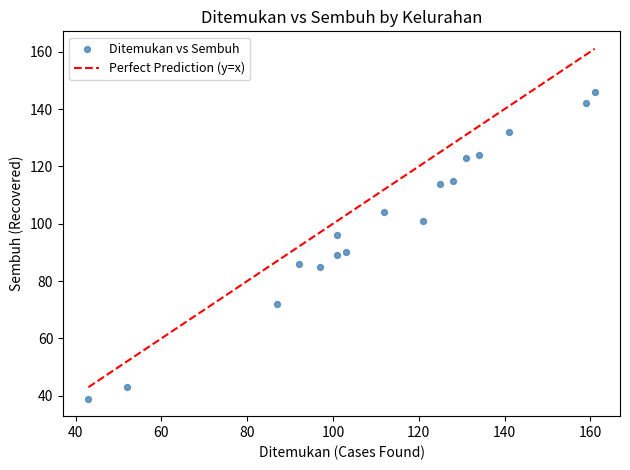

What is the range of Y values (max minus min)?

107